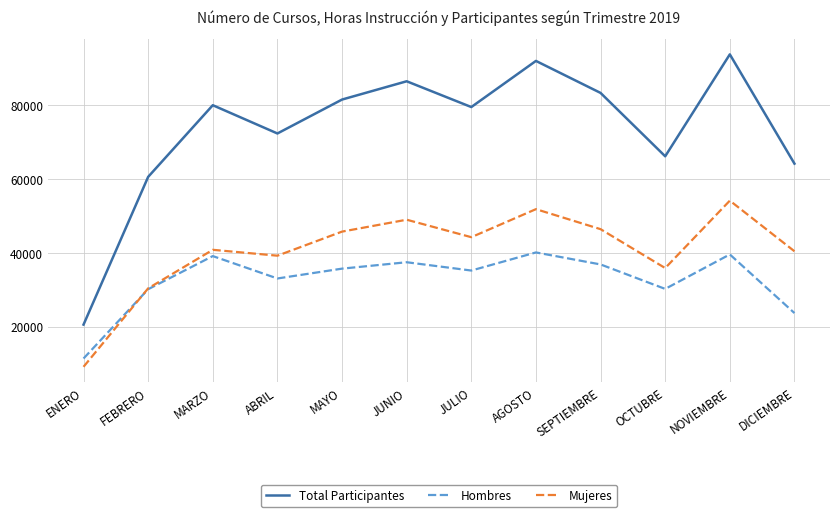

What is the maximum value for Total Participantes?

93750